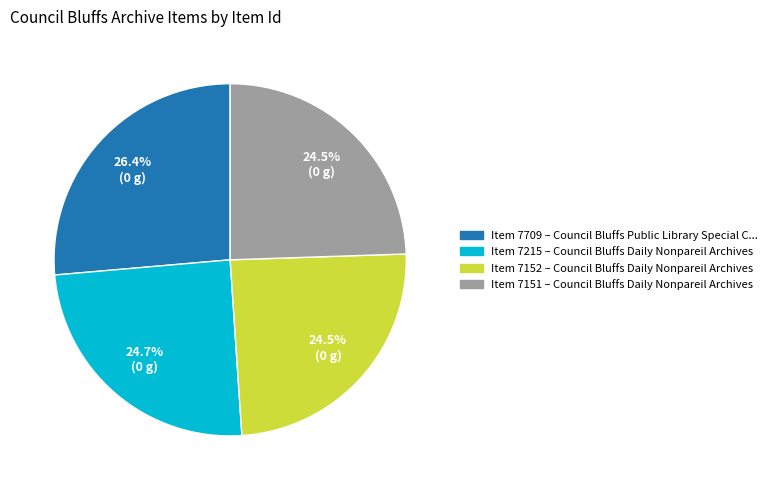

Is there a majority slice in this chart?

No